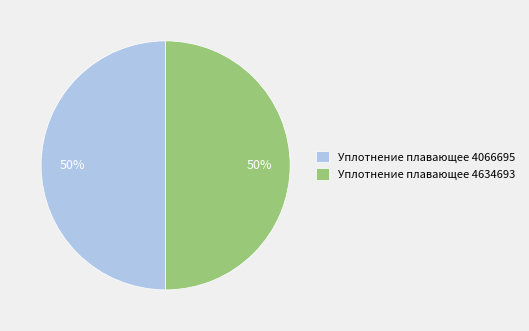

To the nearest percent, what is the combined percentage of Уплотнение плавающее 4634693 and Уплотнение плавающее 4066695?

100%